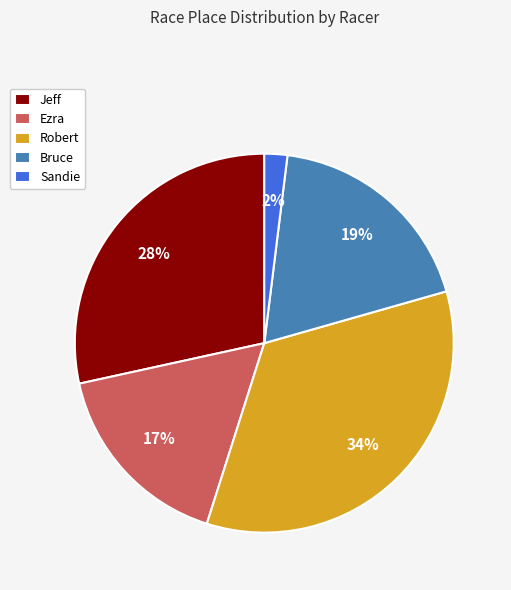

True or false: Bruce accounts for 32% of the total.

False